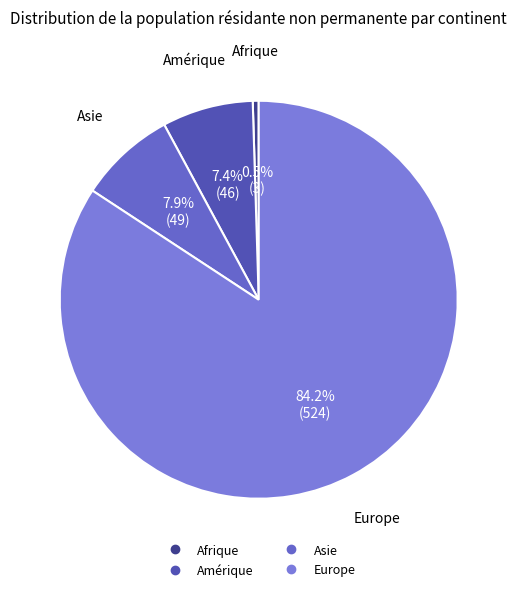

How many slices are in this pie chart?

4